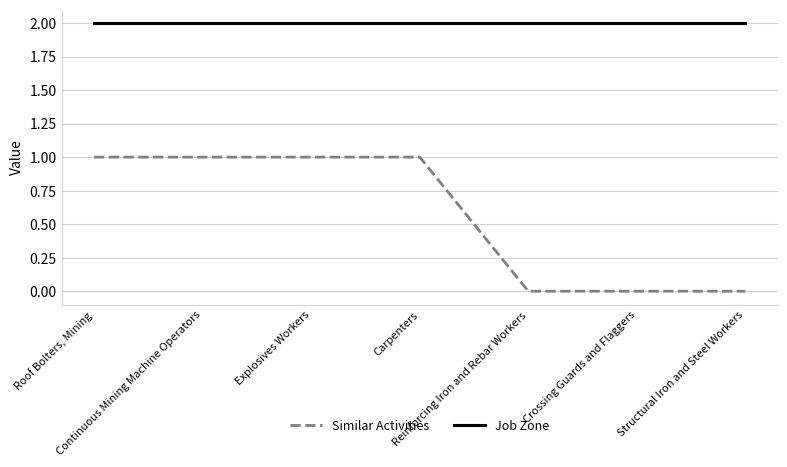

At how many categories does at least one series exceed 0?

7